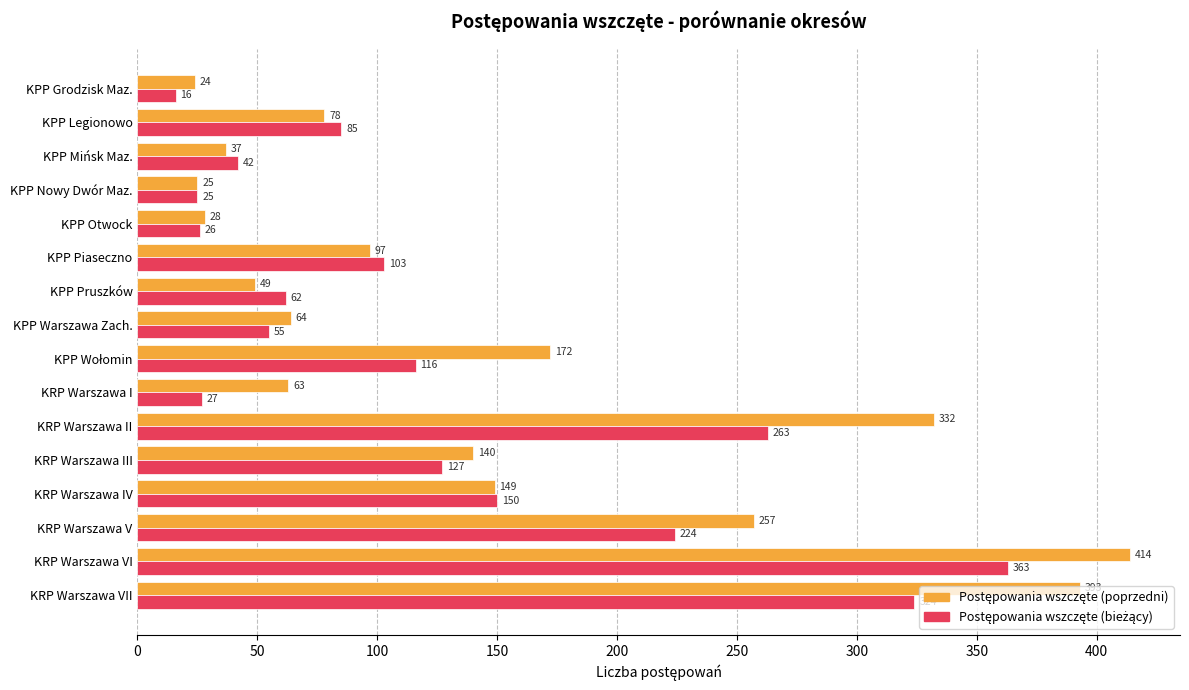

Which category has the highest value across all series?

KRP Warszawa VI